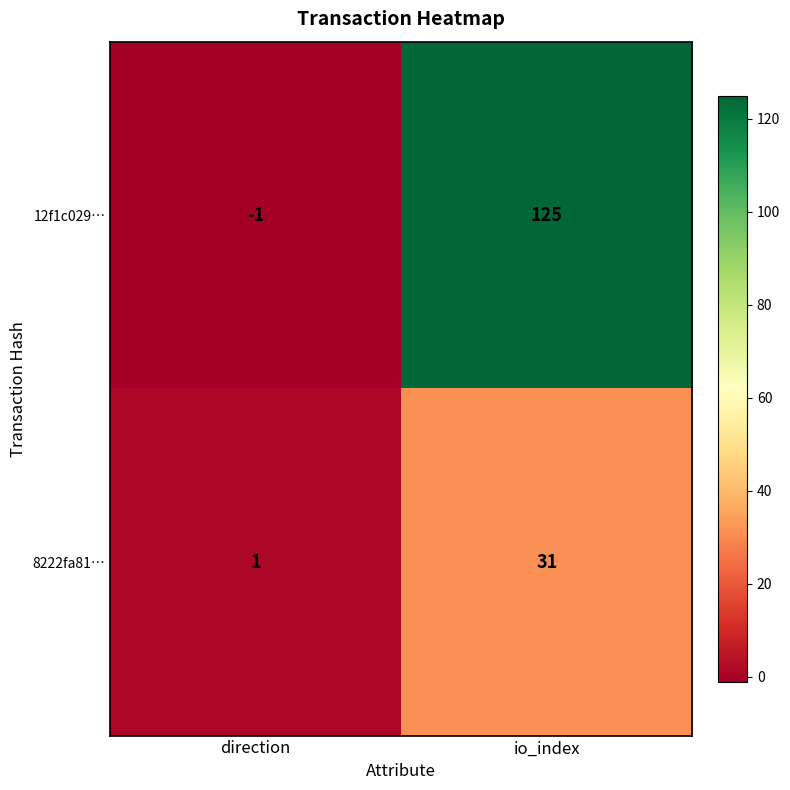

Which category has the lowest value in the 12f1c029… series?

direction